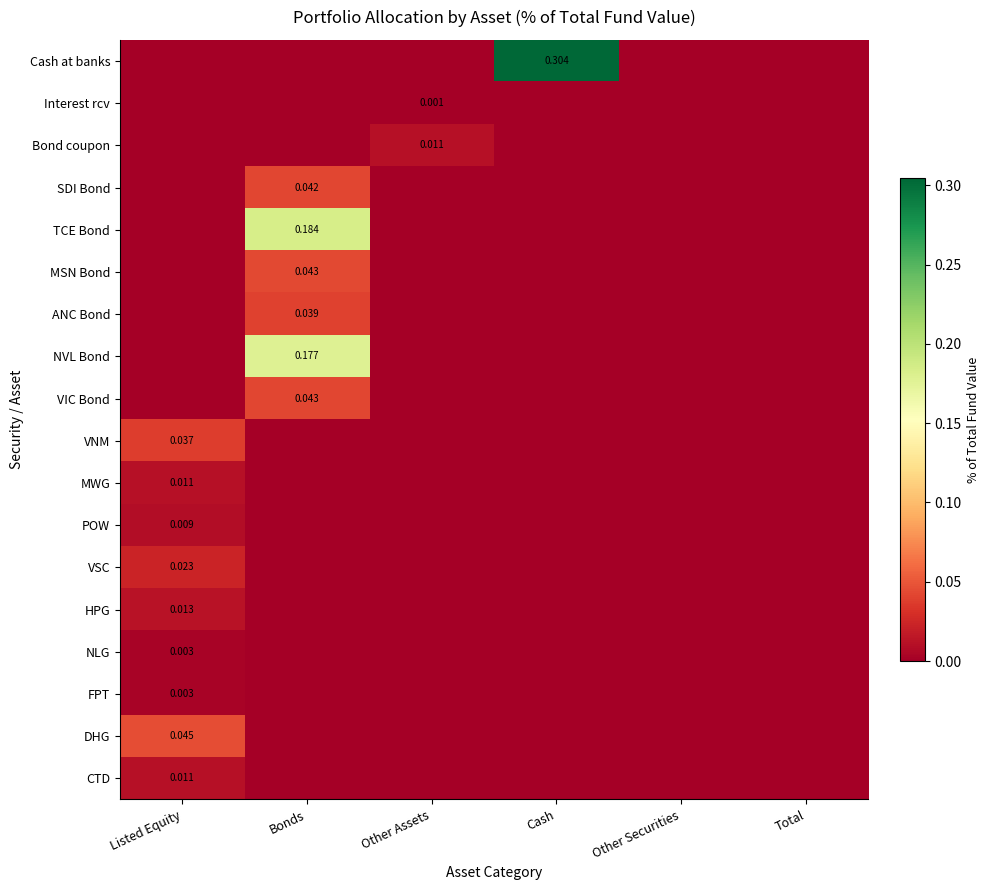

The SDI Bond series shows 0.0 at Listed Equity. True or false?

False